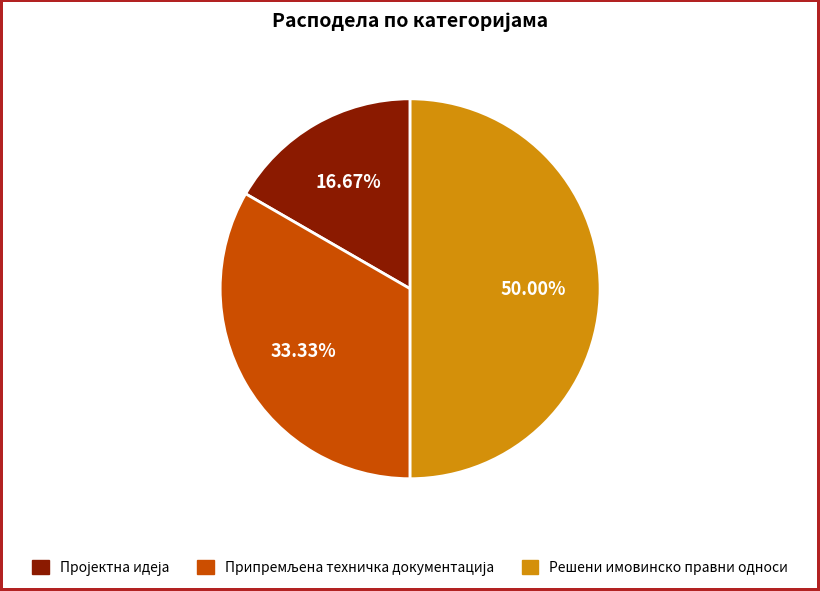

Which slice is the largest?

Решени имовинско правни односи